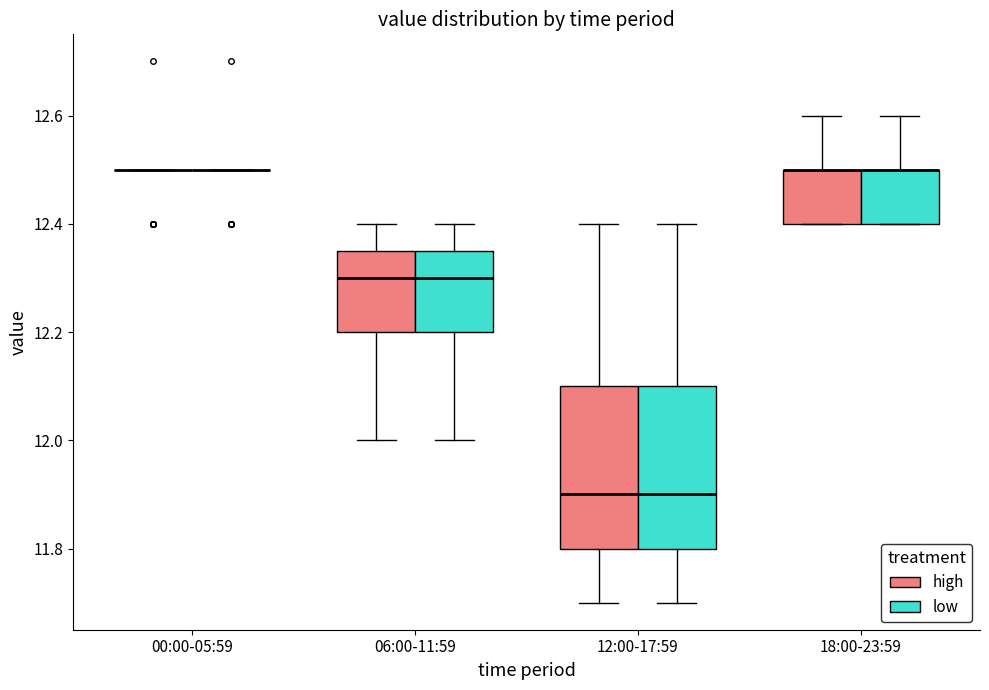

Reading left to right, read every box against the y-axis: the position of its median line, the range the box covers, and the ends of its whiskers. The values are not printed on the chart, so give them approximately, as read against the axis.

00:00-05:59 (high): box collapsed to a line at 12.50, whiskers 12.50 to 12.50
00:00-05:59 (low): box collapsed to a line at 12.50, whiskers 12.50 to 12.50
06:00-11:59 (high): median 12.30, box 12.20 to 12.36, whiskers 12.00 to 12.40
06:00-11:59 (low): median 12.30, box 12.20 to 12.36, whiskers 12.00 to 12.40
12:00-17:59 (high): median 11.90, box 11.80 to 12.10, whiskers 11.70 to 12.40
12:00-17:59 (low): median 11.90, box 11.80 to 12.10, whiskers 11.70 to 12.40
18:00-23:59 (high): median 12.50 (drawn on the box's upper edge), box 12.40 to 12.50, whiskers 12.40 to 12.60
18:00-23:59 (low): median 12.50 (drawn on the box's upper edge), box 12.40 to 12.50, whiskers 12.40 to 12.60